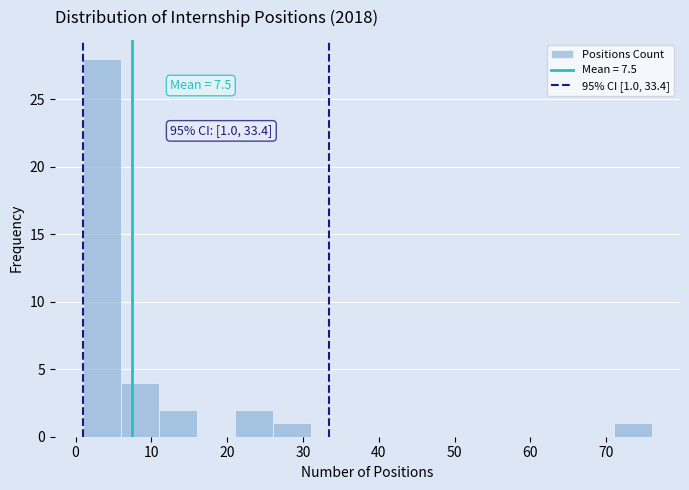

Over which range of the x-axis is the bar tallest?

1 to 6